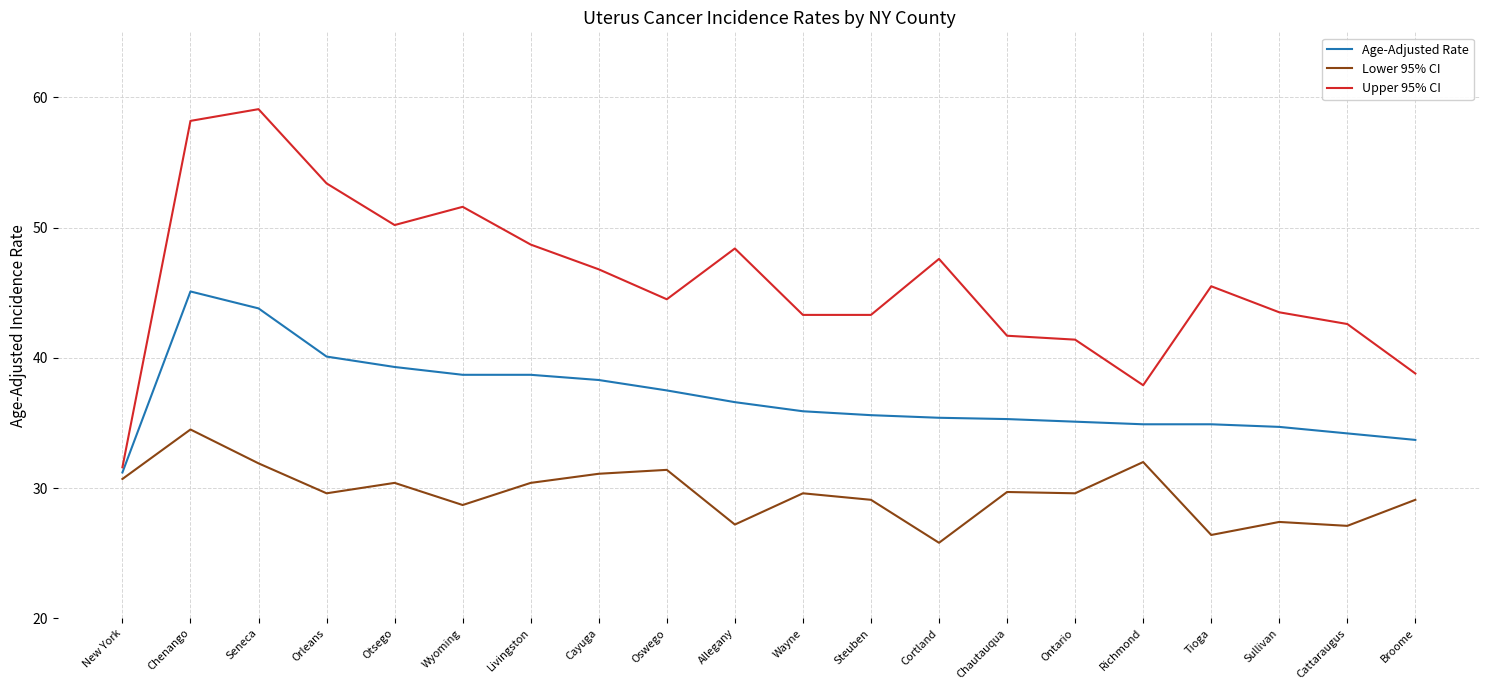

In Lower 95% CI, how many points are lower than both neighbors (excluding endpoints)?

7